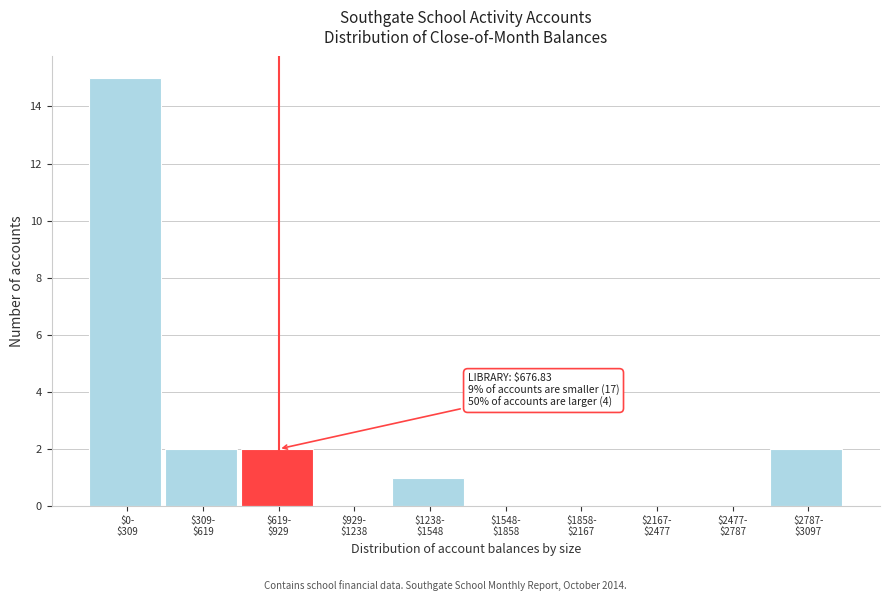

What is the maximum value shown in the chart?

15